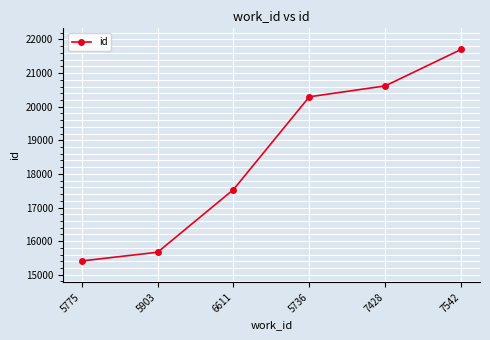

Reading left to right, what are all the values shown in this chart?

5775=15411	5903=15670	6611=17535	5736=20295	7428=20619	7542=21703